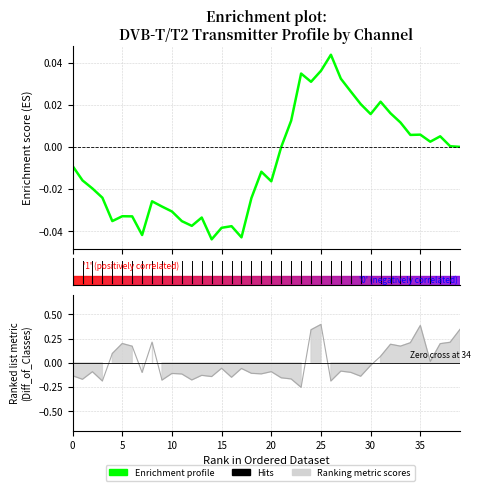

Is it true that the value at 18 is -0.0?

True